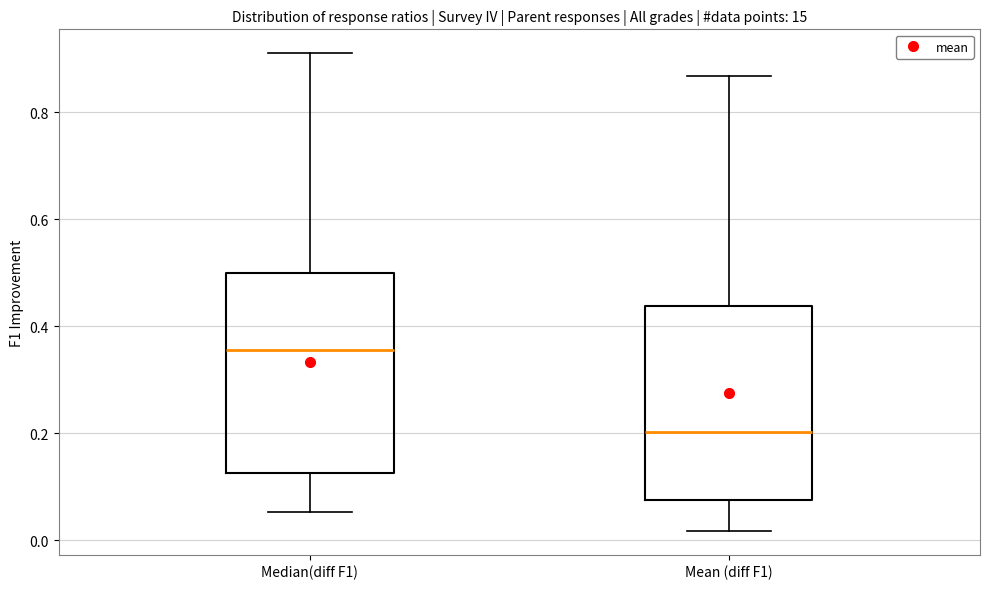

Where does the upper whisker of the box for Mean (diff F1) end on the y-axis? The values are not printed on the chart, so give them approximately, as read against the axis.

0.86